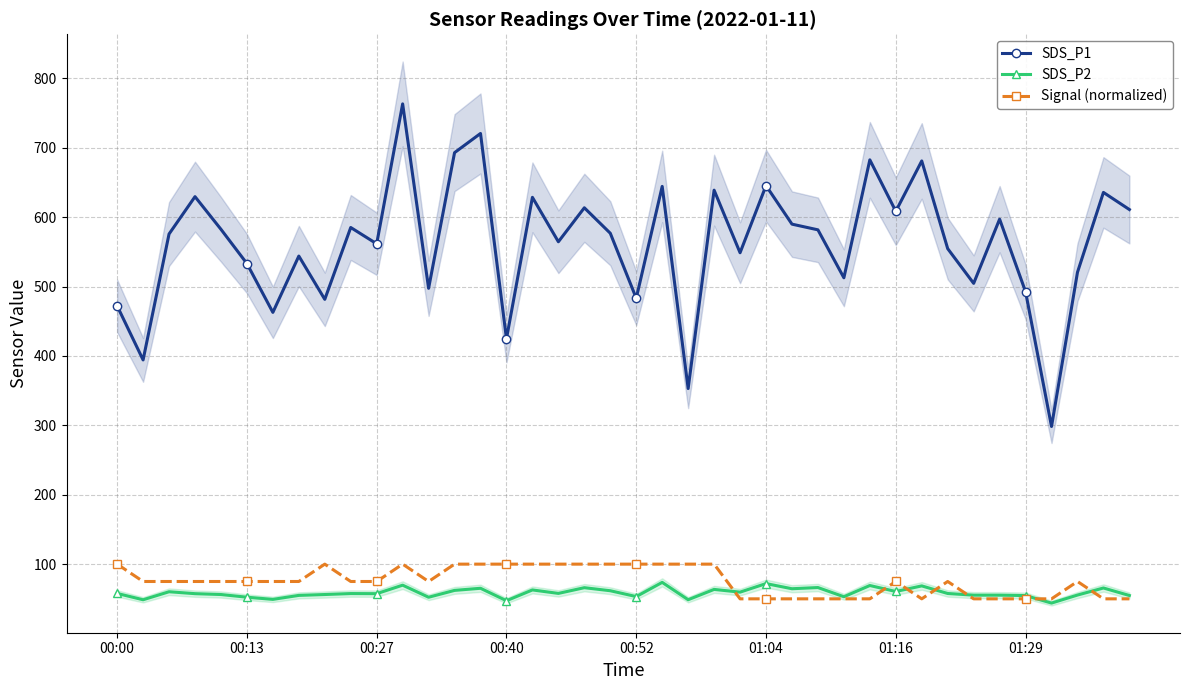

Which series has the largest total across all categories?

SDS_P1